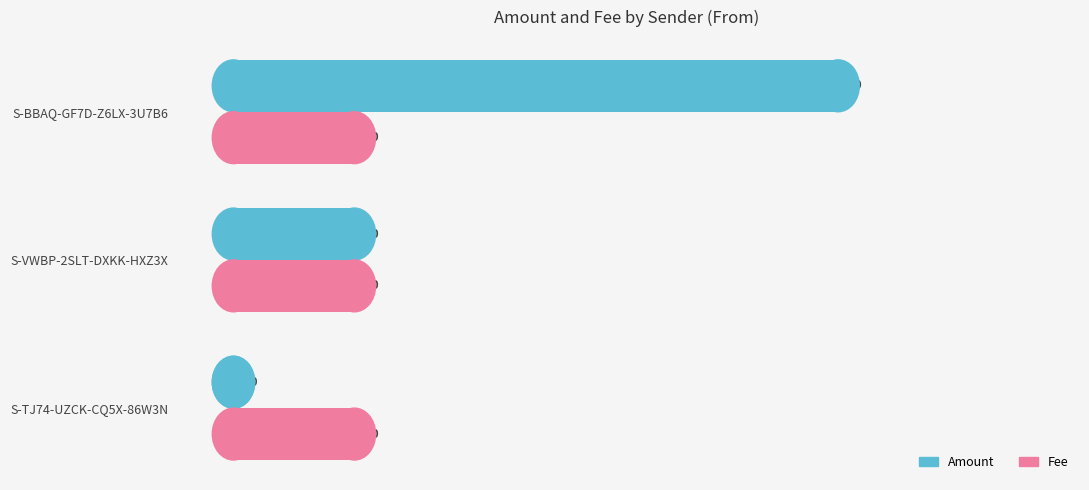

Is the value of Amount at S-BBAQ-GF7D-Z6LX-3U7B6 greater than the value of Fee at S-VWBP-2SLT-DXKK-HXZ3X?

Yes